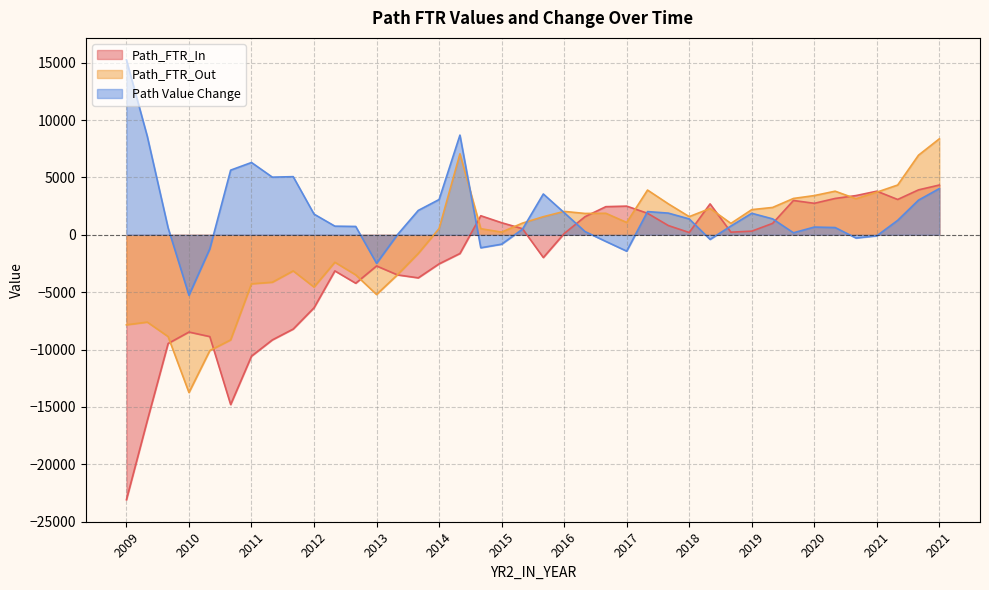

Reading right to left, transcribe all the data shown in this chart.

Path_FTR_In: 2021=4338.1	2021=3916.7	2021=3079.4	2021=3801.1	2020=3419.2	2020=3168.2	2020=2744.8	2020=2991.3	2019=994.6	2019=318.8	2019=229.7	2018=2694.7	2018=200.1	2018=805.3	2017=1875.3	2017=2499.8	2017=2452.9	2016=1577.9	2016=108.9	2016=-1980.0	2015=532.1	2015=1052.8	2015=1661.7	2014=-1627.8	2014=-2531.1	2014=-3750.8	2013=-3492.4	2013=-2716.3	2013=-4219.6	2012=-3146.0	2012=-6360.1	2012=-8213.5	2011=-9158.1	2011=-10572.6	2011=-14793.8	2010=-8871.0	2010=-8474.3	2010=-9471.8	2009=-16193.2	2009=-23087.8
Path_FTR_Out: 2021=8366.4	2021=6939.3	2021=4338.1	2021=3715.8	2020=3140.8	2020=3801.1	2020=3419.2	2020=3168.2	2019=2384.3	2019=2193.5	2019=994.6	2018=2295.5	2018=1583.5	2018=2694.7	2017=3899.6	2017=1074.7	2017=1875.3	2016=1861.3	2016=2040.0	2016=1577.9	2015=1020.0	2015=234.9	2015=532.1	2014=7060.7	2014=543.1	2014=-1627.8	2013=-3487.1	2013=-5201.7	2013=-3492.4	2012=-2392.3	2012=-4556.3	2012=-3146.0	2011=-4133.7	2011=-4271.5	2011=-9158.1	2010=-10090.1	2010=-13745.5	2010=-8871.0	2009=-7608.6	2009=-7843.7
Path Value Change: 2021=4028.3	2021=3022.6	2021=1258.7	2021=-85.3	2020=-278.5	2020=633.0	2020=674.4	2020=176.9	2019=1389.7	2019=1874.7	2019=765.0	2018=-399.2	2018=1383.4	2018=1889.4	2017=2024.2	2017=-1425.1	2017=-577.6	2016=283.4	2016=1931.1	2016=3557.9	2015=487.9	2015=-817.9	2015=-1129.6	2014=8688.5	2014=3074.2	2014=2123.0	2013=5.3	2013=-2485.4	2013=727.2	2012=753.7	2012=1803.8	2012=5067.5	2011=5024.3	2011=6301.1	2011=5635.7	2010=-1219.1	2010=-5271.2	2010=600.8	2009=8584.6	2009=15244.1